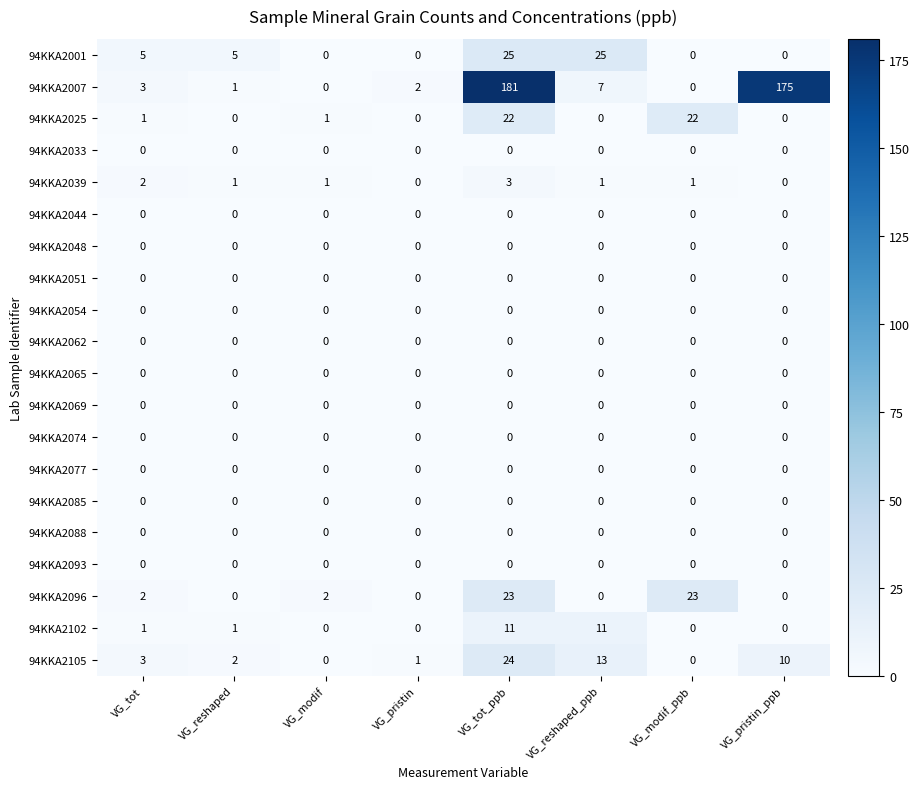

Which series has the largest total across all categories?

94KKA2007